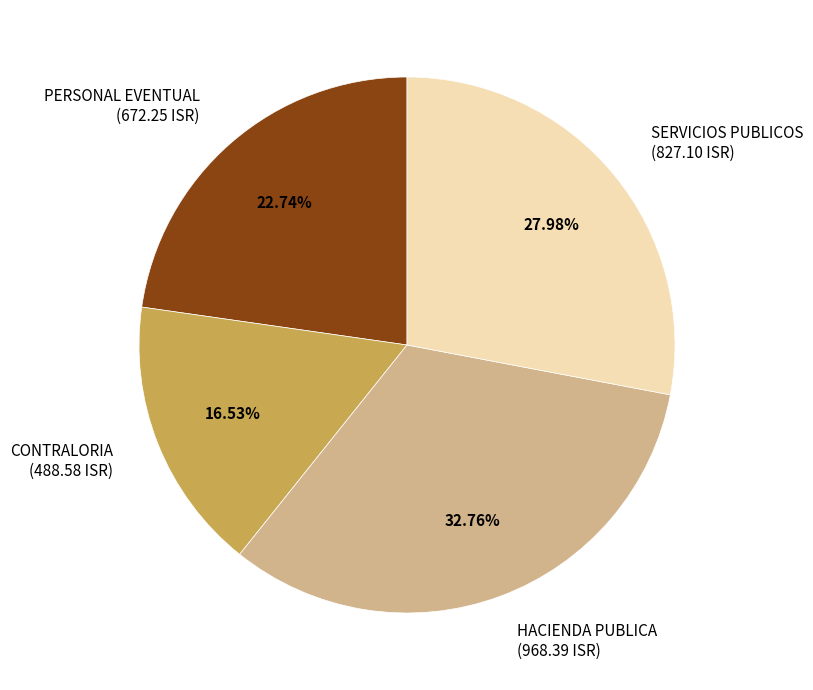

Count the number of slices in the pie.

4